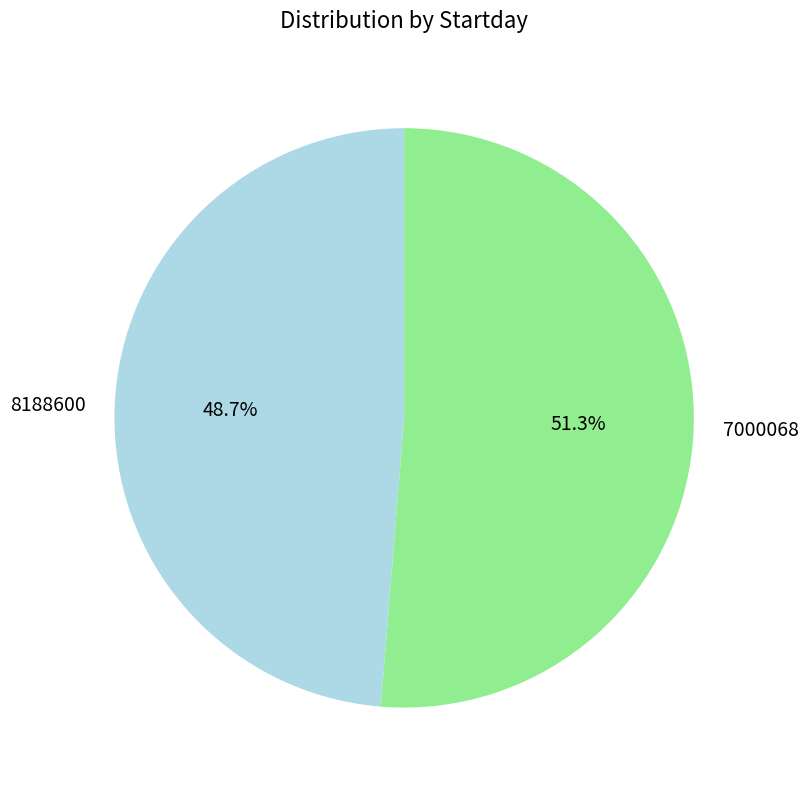

Which has a higher value, 8188600 or 7000068?

7000068